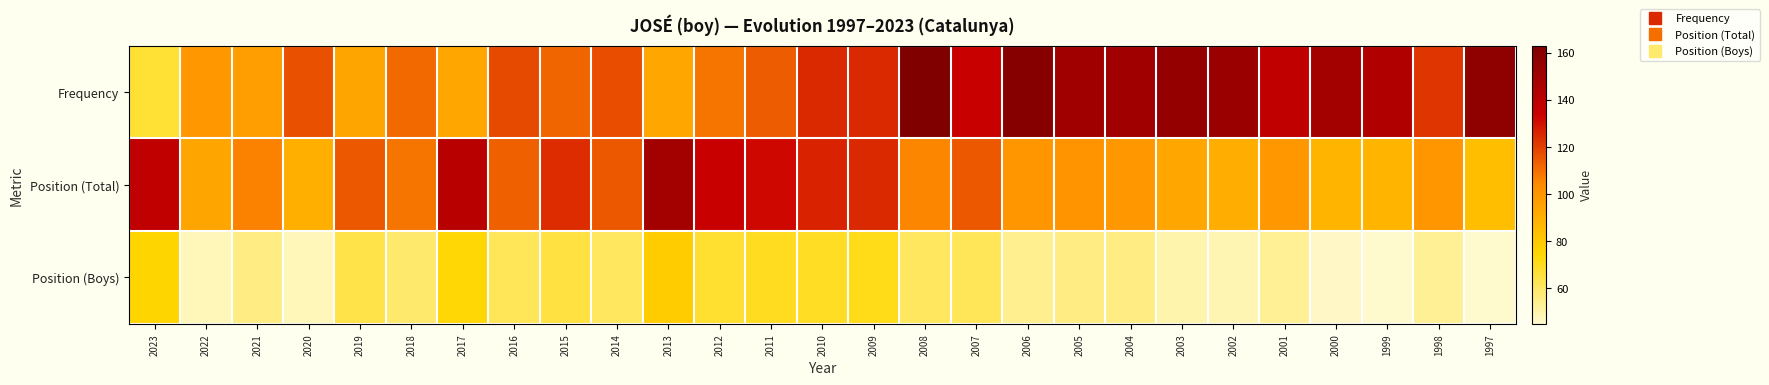

List the series in order of their overall mean, highest first.

Frequency, Position (Total), Position (Boys)